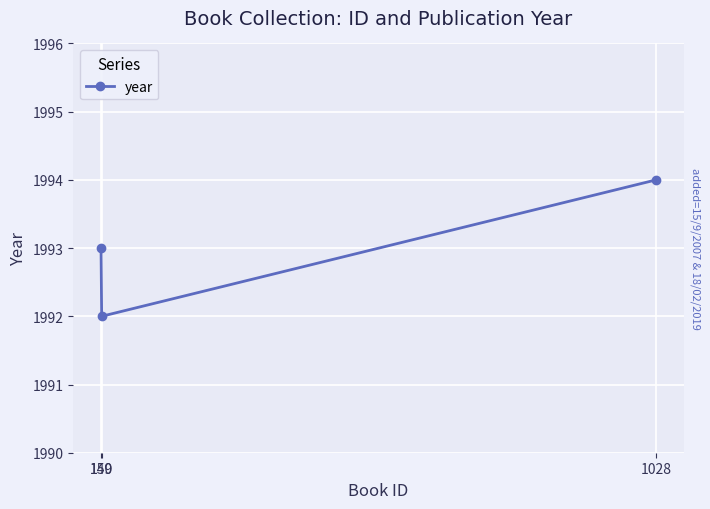

What is the approximate value at 149?

1993